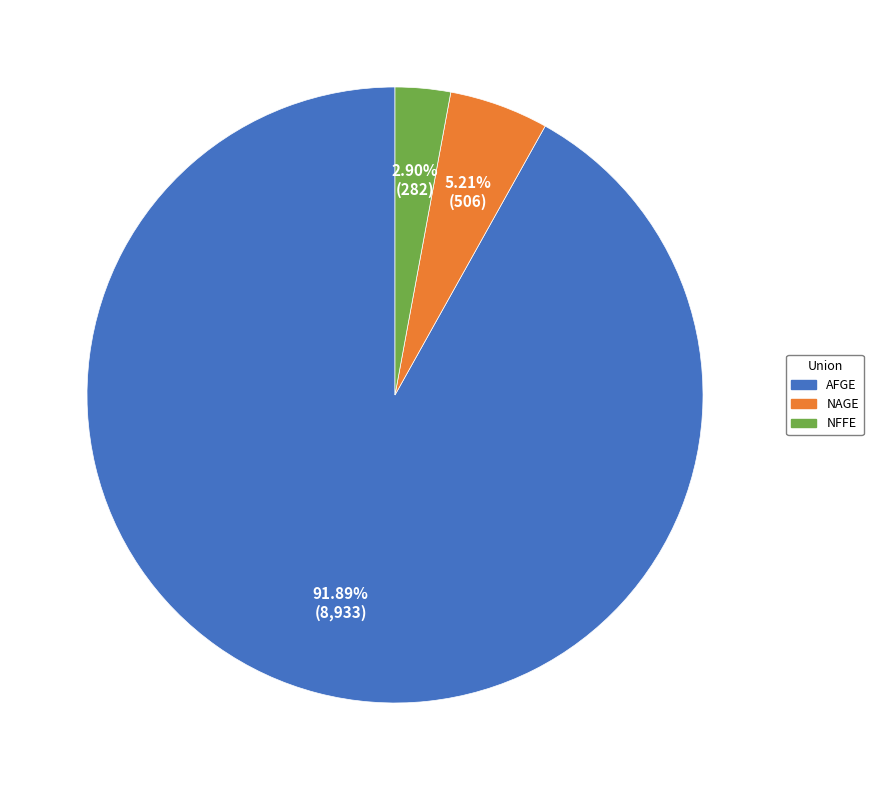

To the nearest percent, what is the average slice percentage?

33%